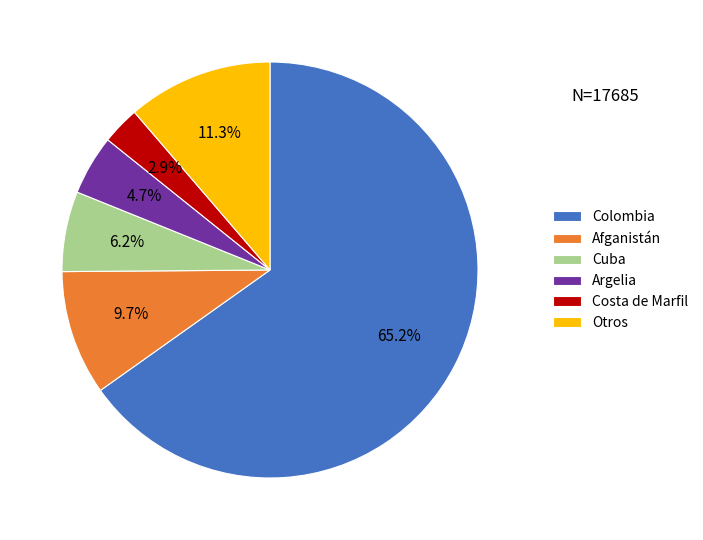

What is the smallest slice in the pie chart?

Costa de Marfil